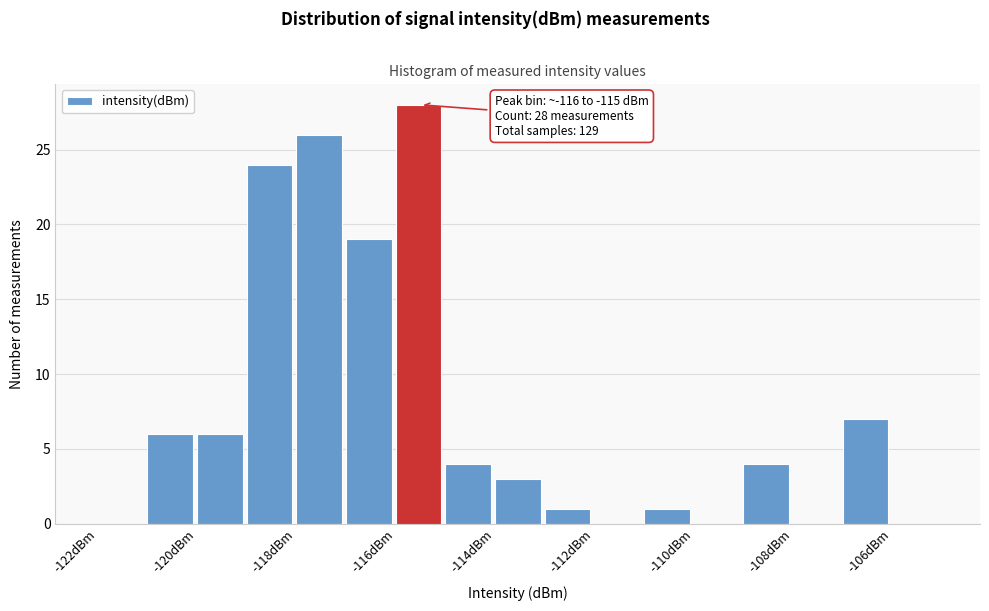

Over which range of the x-axis is the bar tallest?

-116 to -115